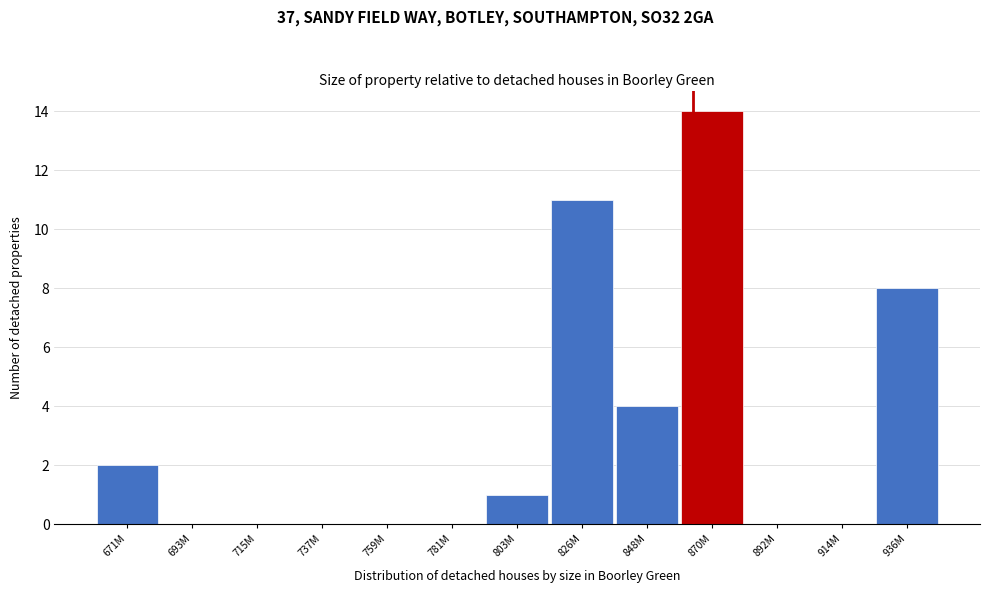

Reading left to right, what are all the values shown in this chart?

671M=2	693M=0	715M=0	737M=0	759M=0	781M=0	803M=1	826M=11	848M=4	870M=14	892M=0	914M=0	936M=8